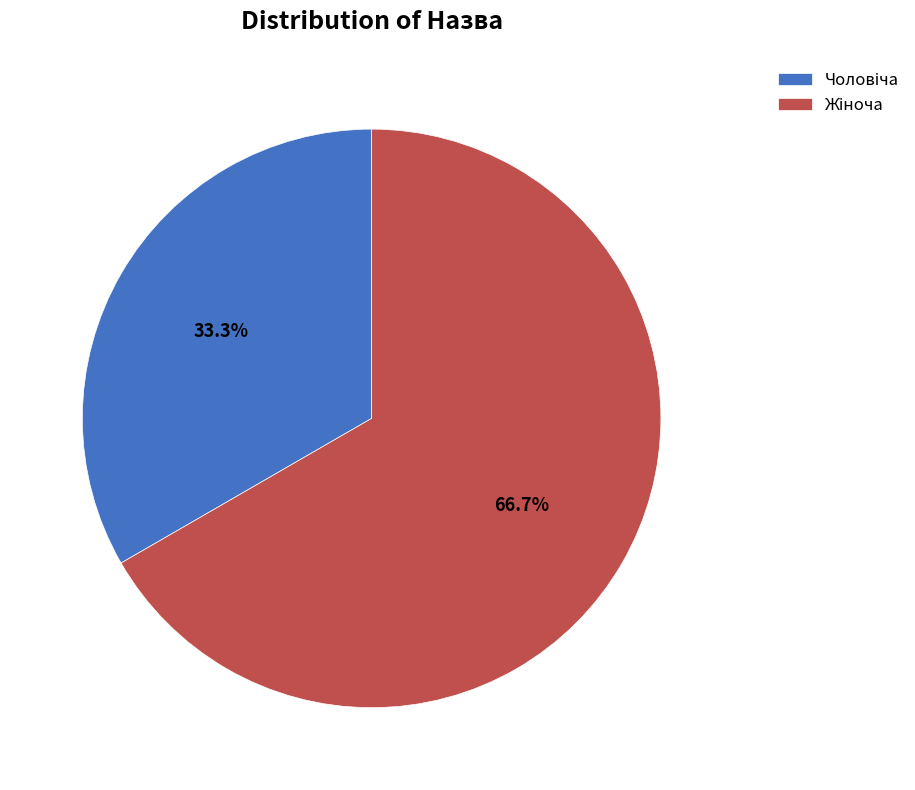

Is there any slice that represents more than half of the pie?

Yes